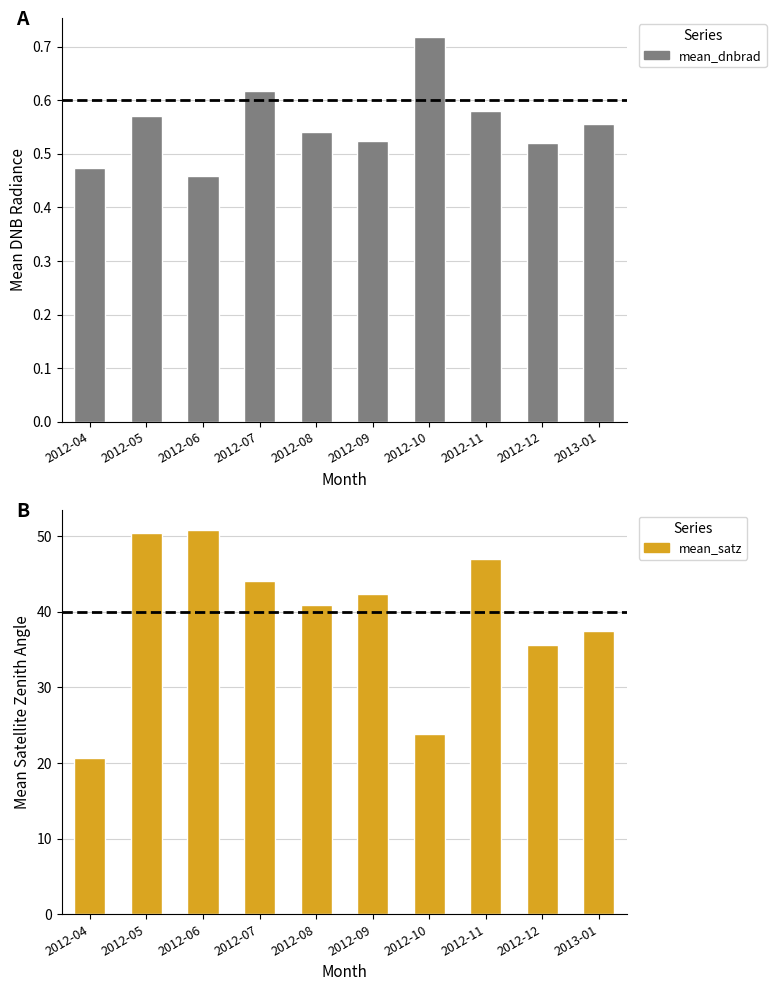

What is the difference between the mean_satz values at 2012-09 and 2013-01?

5.0